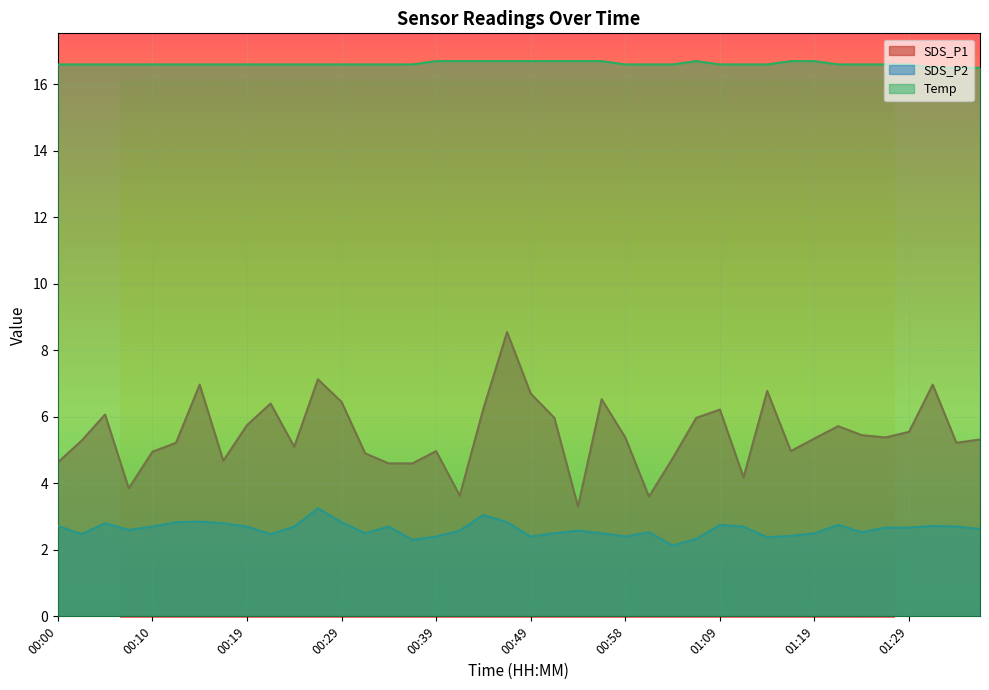

What is the difference between the maximum and minimum values in the SDS_P1 series?

5.3